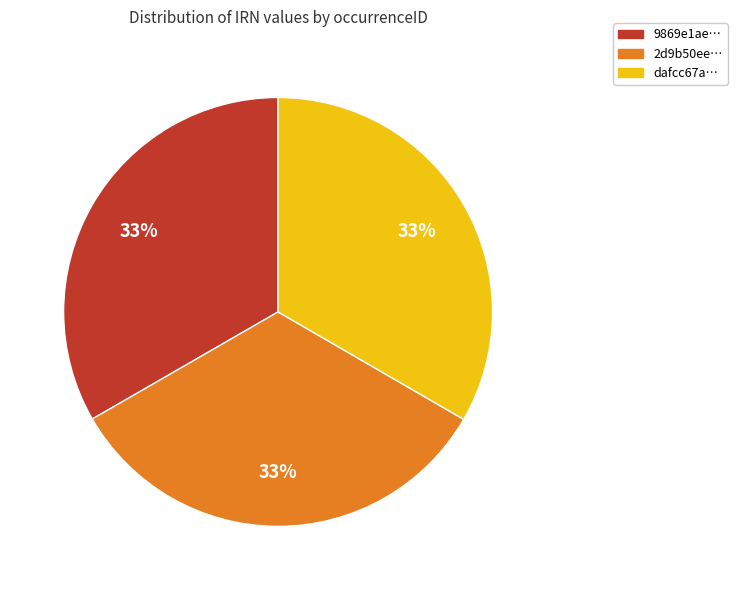

To the nearest percent, what is the average slice percentage?

33%